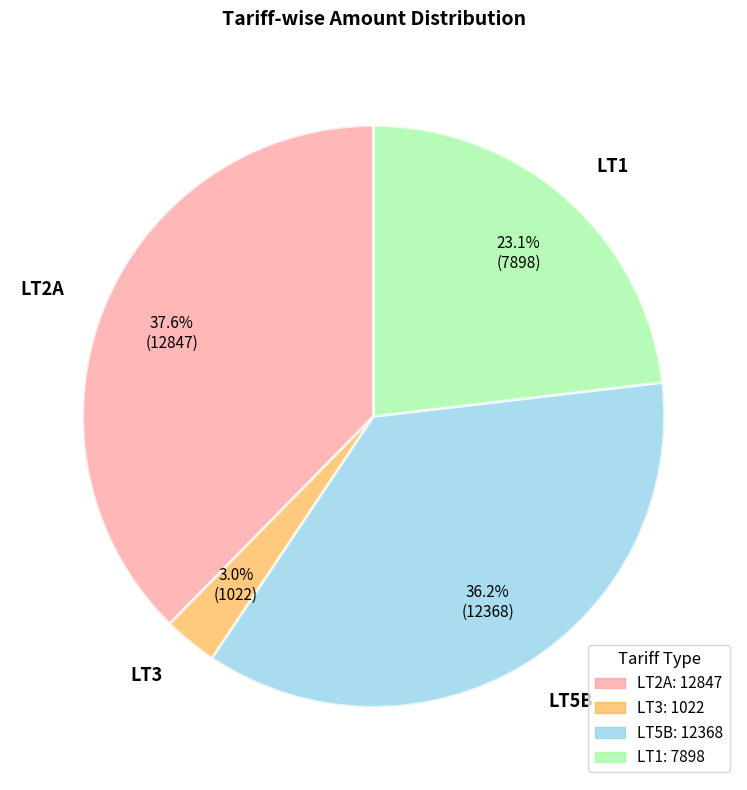

Combined, what portion of the pie is LT5B and LT2A?

73.9%